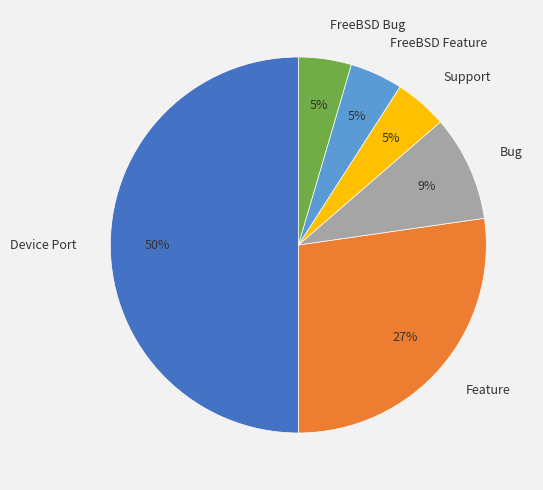

Which slice represents more than half of the pie?

Device Port